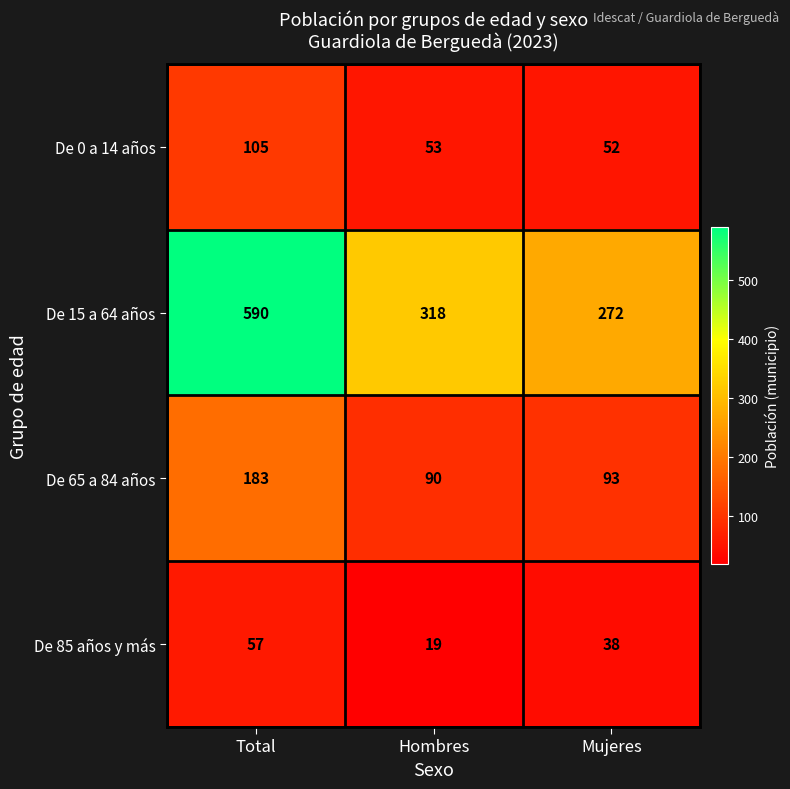

Reading left to right, extract all data points from this chart.

De 0 a 14 años: 105	53	52
De 15 a 64 años: 590	318	272
De 65 a 84 años: 183	90	93
De 85 años y más: 57	19	38